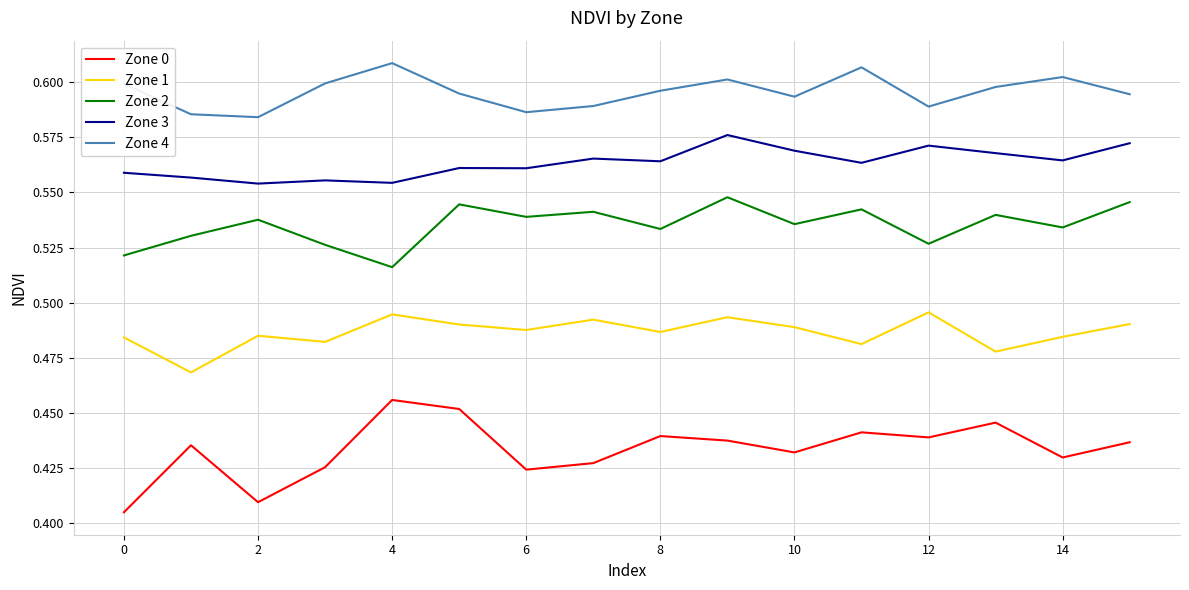

Which series has the largest total across all categories?

Zone 4